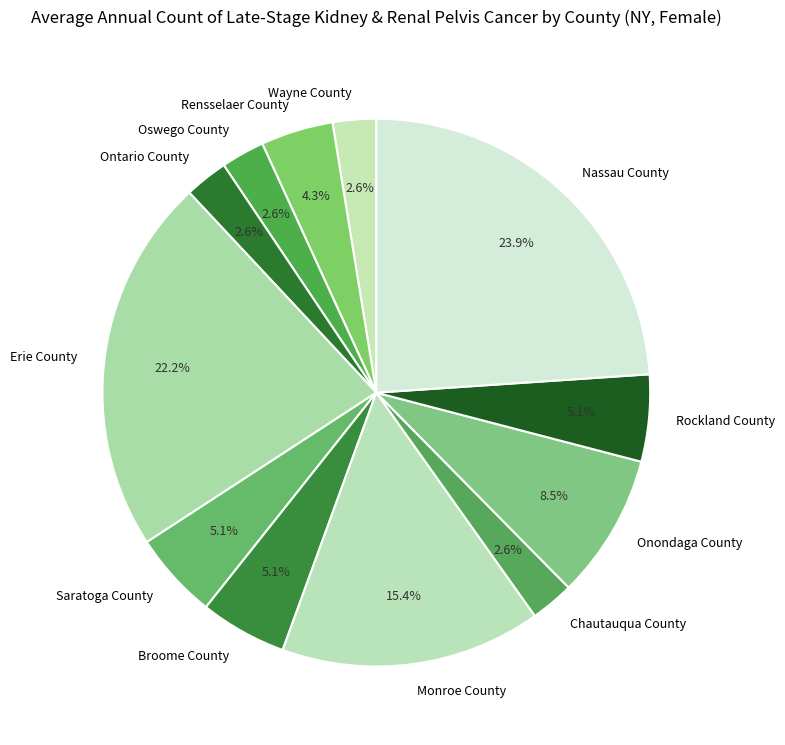

Which category has the biggest portion of the pie?

Nassau County